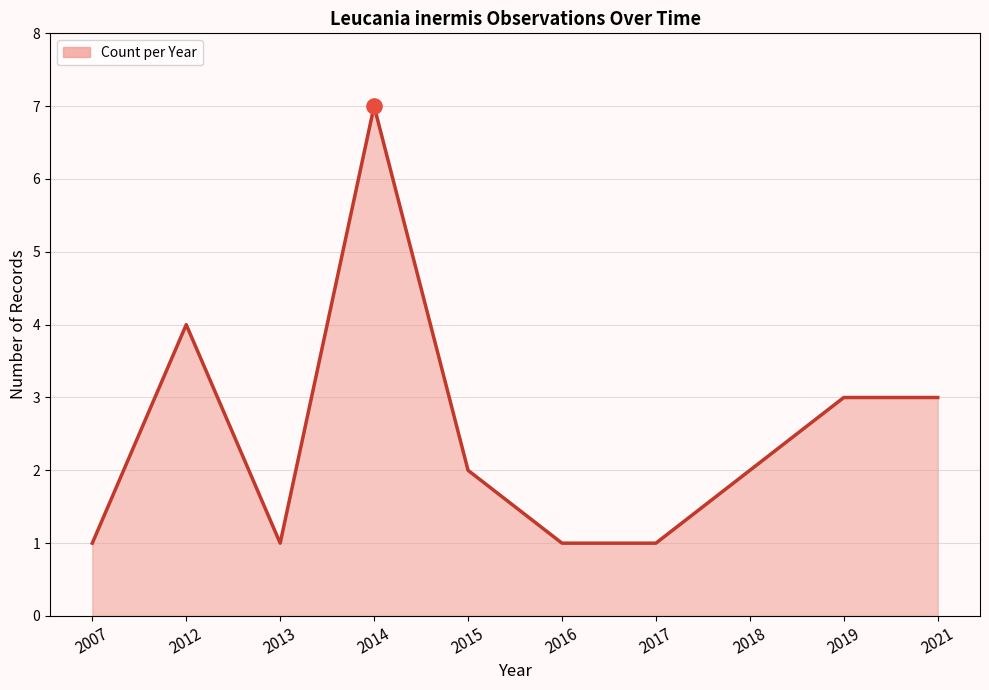

Which has a higher value, 2016 or 2018?

2018